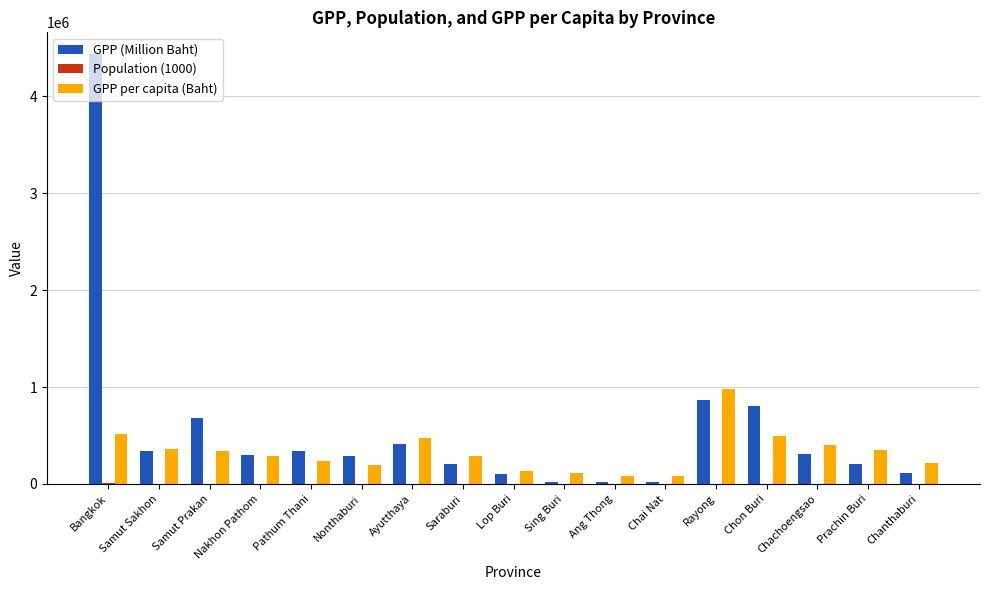

What is the sum of all GPP per capita (Baht) values?

5544140